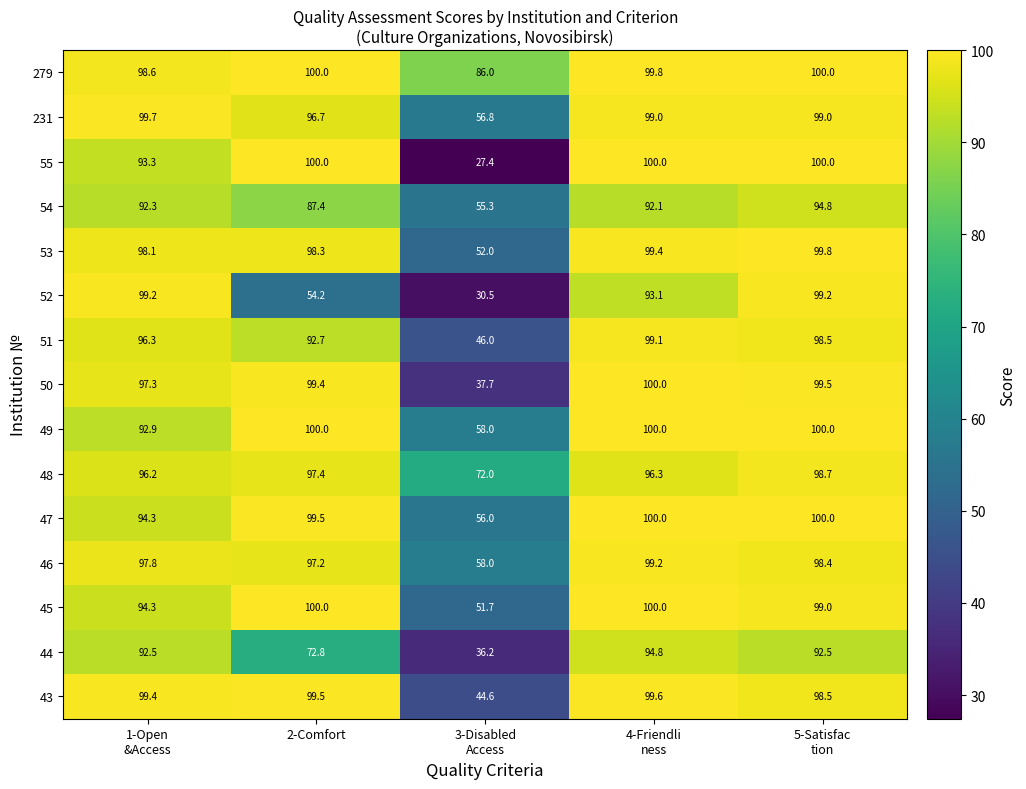

Which series has the largest range (max minus min)?

55